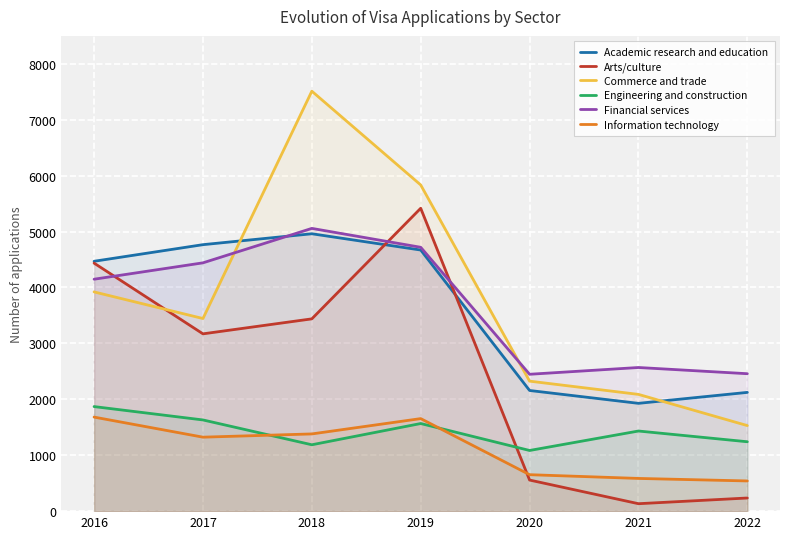

At which label does Engineering and construction first exceed 1433?

2016